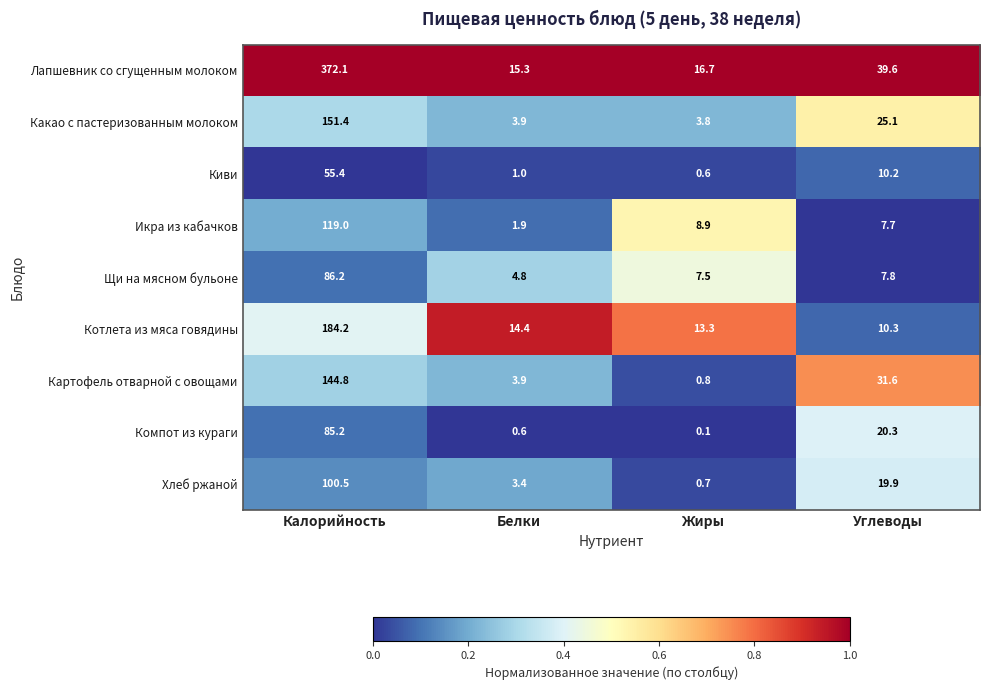

What is the total value across all series at Углеводы?

172.5